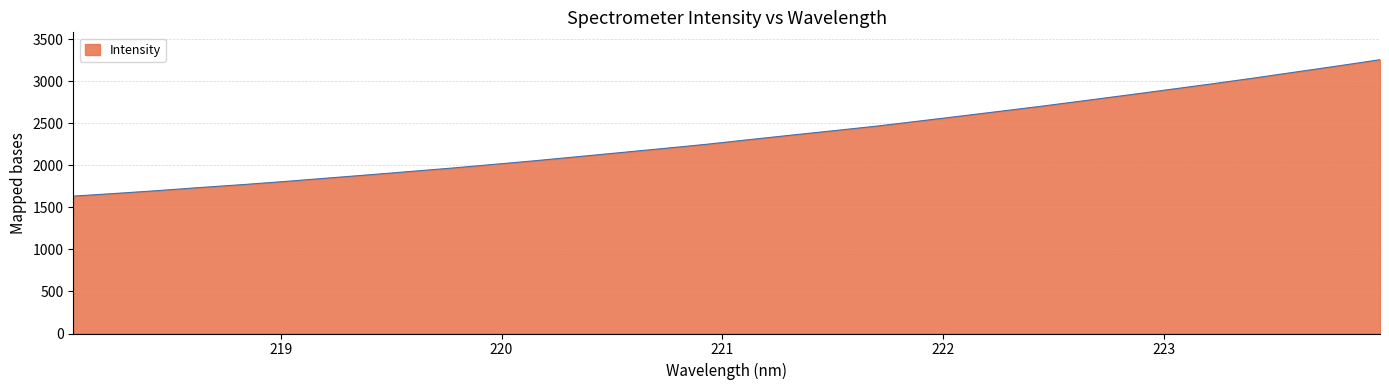

What is the minimum value shown in the chart?

1634.5